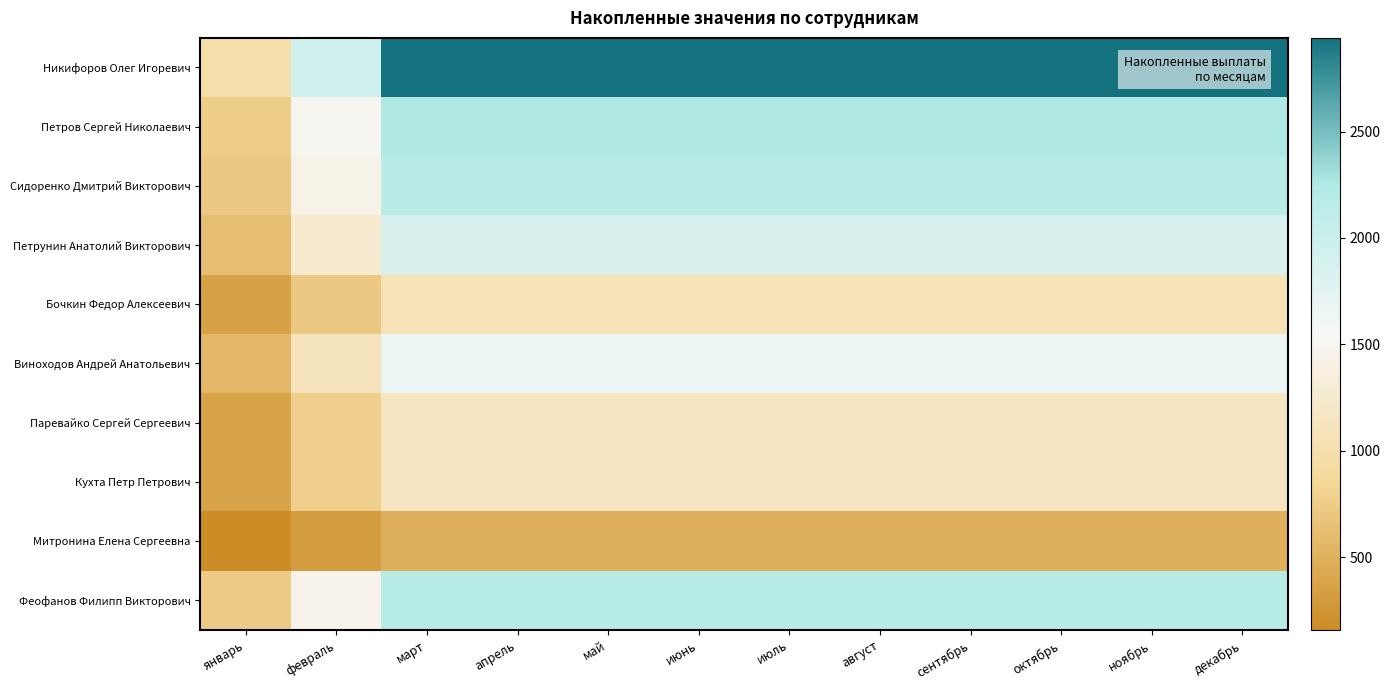

Reading left to right, transcribe all the data shown in this chart.

Никифоров Олег Игоревич: январь=979.9	февраль=1959.7	март=2939.6	апрель=2939.6	май=2939.6	июнь=2939.6	июль=2939.6	август=2939.6	сентябрь=2939.6	октябрь=2939.6	ноябрь=2939.6	декабрь=2939.6
Петров Сергей Николаевич: январь=748.4	февраль=1496.9	март=2245.3	апрель=2245.3	май=2245.3	июнь=2245.3	июль=2245.3	август=2245.3	сентябрь=2245.3	октябрь=2245.3	ноябрь=2245.3	декабрь=2245.3
Сидоренко Дмитрий Викторович: январь=719.8	февраль=1439.6	март=2159.3	апрель=2159.3	май=2159.3	июнь=2159.3	июль=2159.3	август=2159.3	сентябрь=2159.3	октябрь=2159.3	ноябрь=2159.3	декабрь=2159.3
Петрунин Анатолий Викторович: январь=619.3	февраль=1238.6	март=1857.9	апрель=1857.9	май=1857.9	июнь=1857.9	июль=1857.9	август=1857.9	сентябрь=1857.9	октябрь=1857.9	ноябрь=1857.9	декабрь=1857.9
Бочкин Федор Алексеевич: январь=359.0	февраль=717.9	март=1076.9	апрель=1076.9	май=1076.9	июнь=1076.9	июль=1076.9	август=1076.9	сентябрь=1076.9	октябрь=1076.9	ноябрь=1076.9	декабрь=1076.9
Виноходов Андрей Анатольевич: январь=557.4	февраль=1114.8	март=1672.2	апрель=1672.2	май=1672.2	июнь=1672.2	июль=1672.2	август=1672.2	сентябрь=1672.2	октябрь=1672.2	ноябрь=1672.2	декабрь=1672.2
Паревайко Сергей Сергеевич: январь=384.5	февраль=769.1	март=1153.6	апрель=1153.6	май=1153.6	июнь=1153.6	июль=1153.6	август=1153.6	сентябрь=1153.6	октябрь=1153.6	ноябрь=1153.6	декабрь=1153.6
Кухта Петр Петрович: январь=385.0	февраль=769.9	март=1154.9	апрель=1154.9	май=1154.9	июнь=1154.9	июль=1154.9	август=1154.9	сентябрь=1154.9	октябрь=1154.9	ноябрь=1154.9	декабрь=1154.9
Митронина Елена Сергеевна: январь=159.2	февраль=318.5	март=477.7	апрель=477.7	май=477.7	июнь=477.7	июль=477.7	август=477.7	сентябрь=477.7	октябрь=477.7	ноябрь=477.7	декабрь=477.7
Феофанов Филипп Викторович: январь=735.4	февраль=1470.8	март=2206.1	апрель=2206.1	май=2206.1	июнь=2206.1	июль=2206.1	август=2206.1	сентябрь=2206.1	октябрь=2206.1	ноябрь=2206.1	декабрь=2206.1